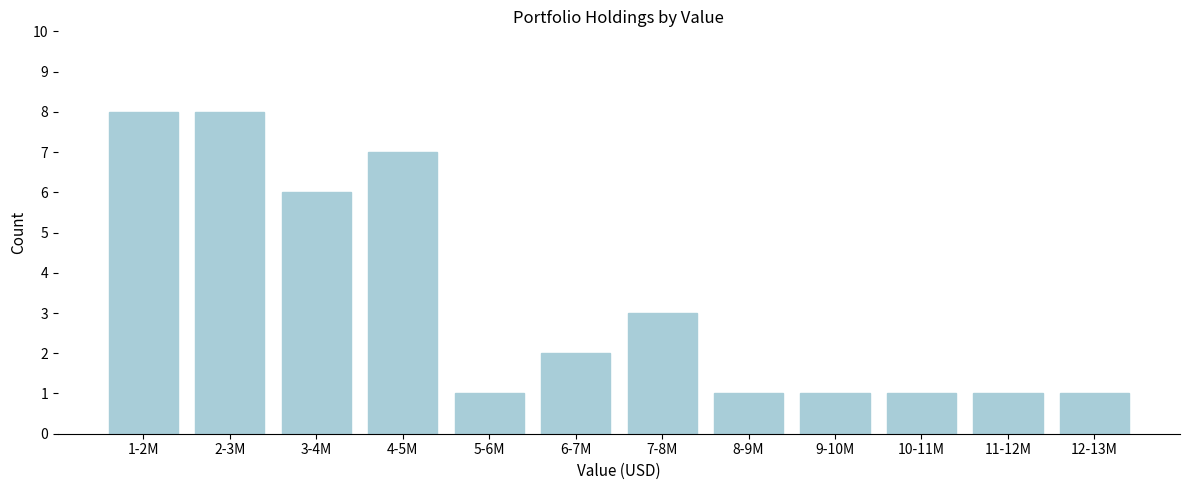

Reading right to left, what are all the values shown in this chart?

12-13M=1	11-12M=1	10-11M=1	9-10M=1	8-9M=1	7-8M=3	6-7M=2	5-6M=1	4-5M=7	3-4M=6	2-3M=8	1-2M=8